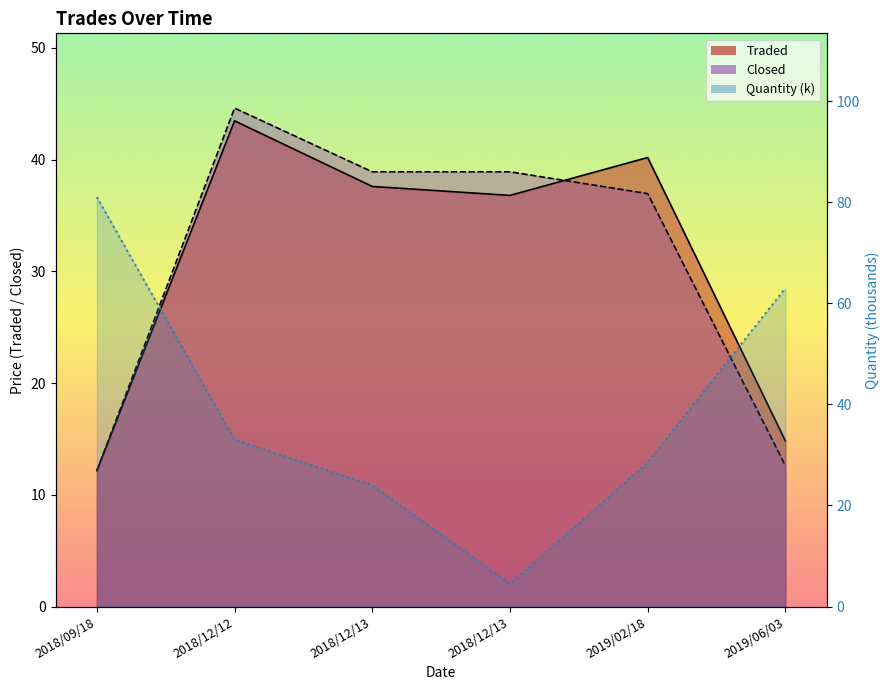

What is the label of the 2nd point from the right?

2019/02/18